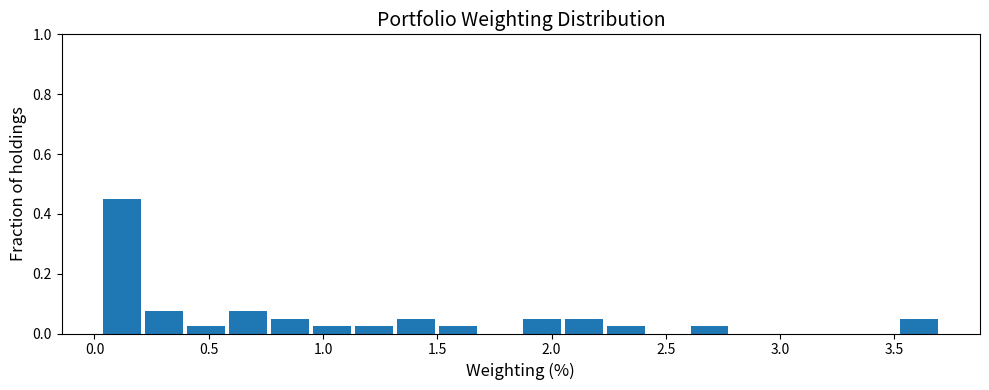

Read against the x-axis, roughly where is the centre of the tallest bar?

0.10